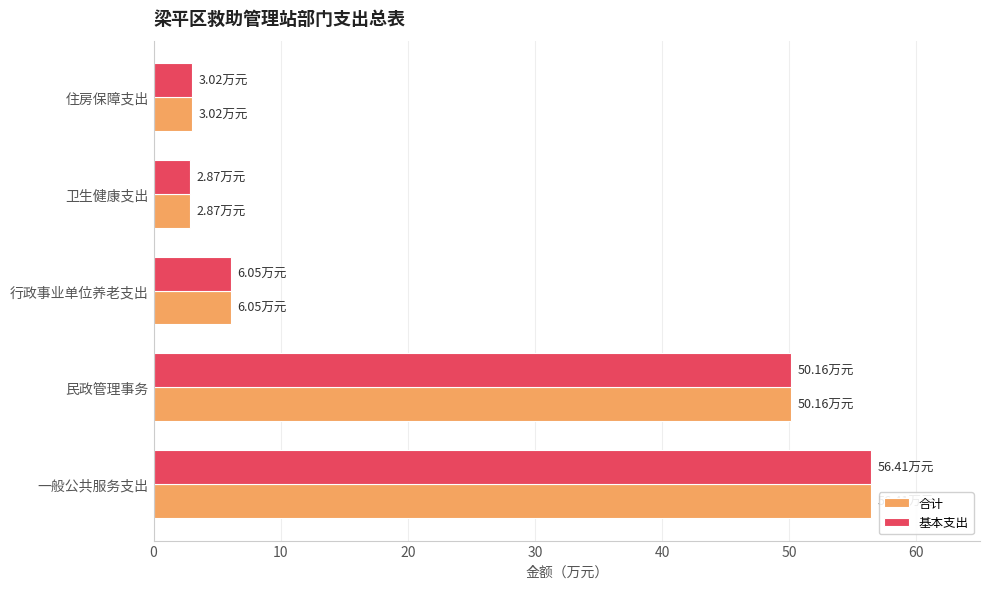

Where is 合计 nearest to the value 29?

民政管理事务